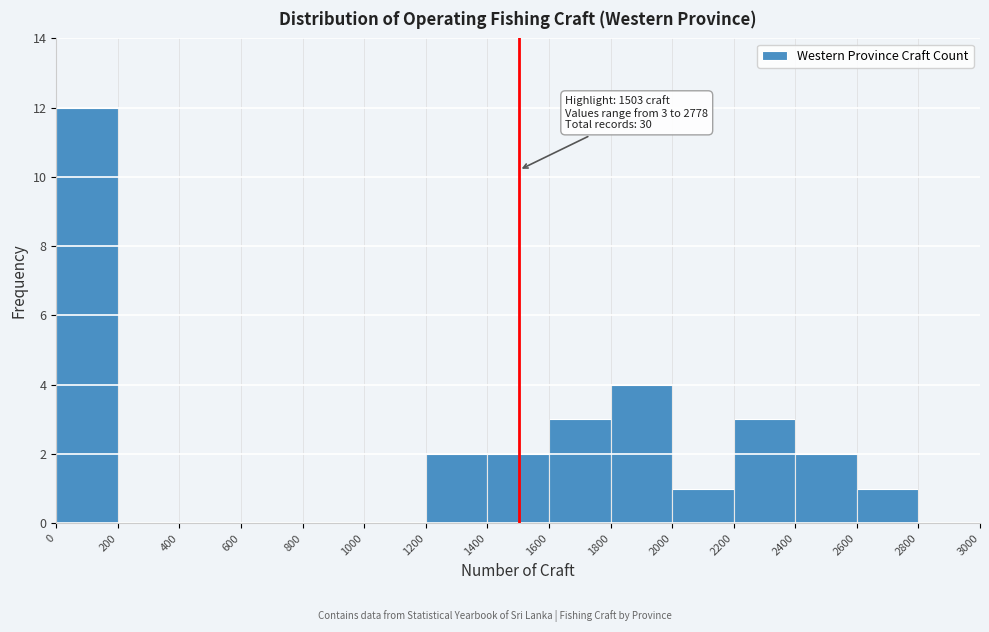

Over which range of the x-axis is the bar tallest?

0 to 200